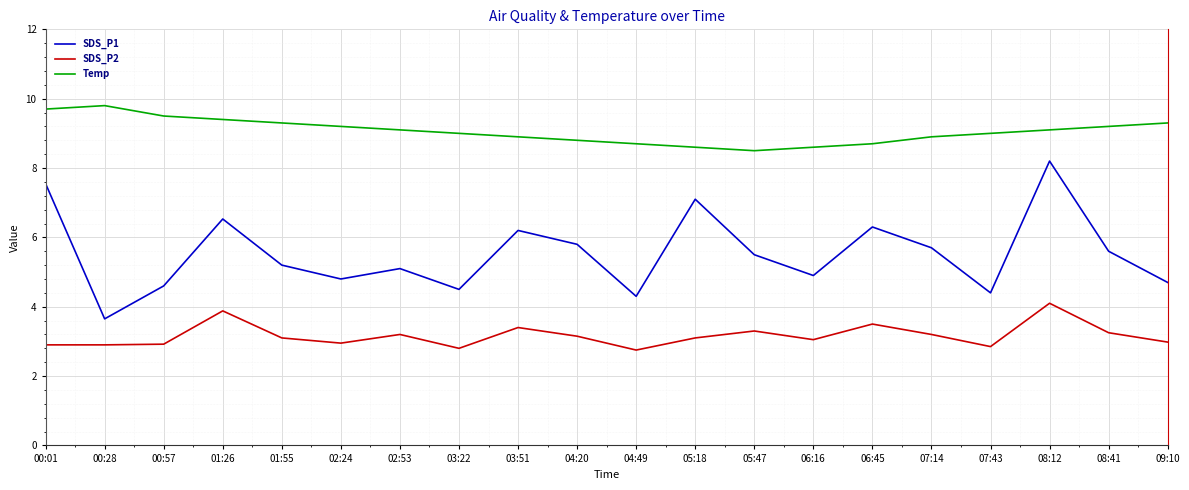

Rank the series by their maximum value, from lowest to highest.

SDS_P2, SDS_P1, Temp